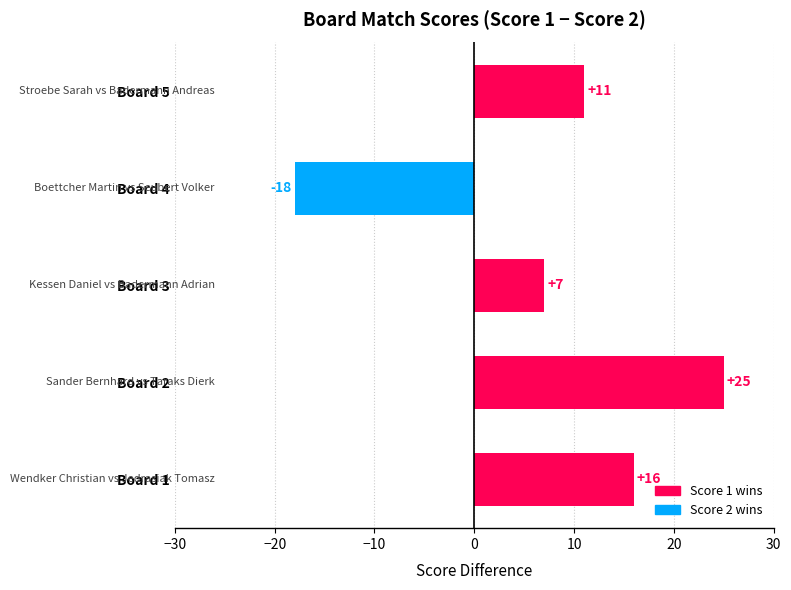

Is it true that the value at Board 5 is 11?

True